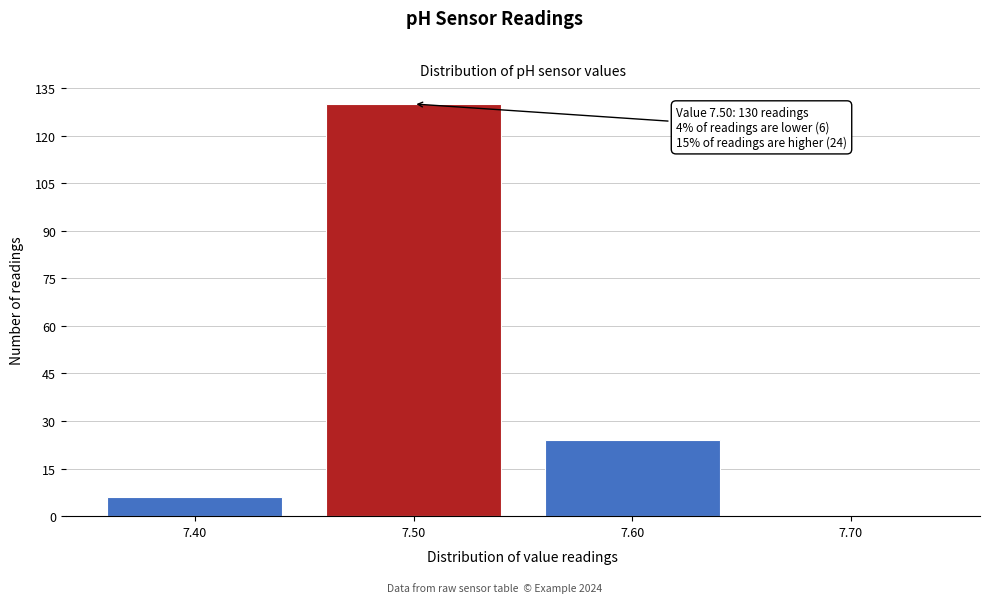

Which range on the x-axis has the tallest bar?

7.45 to 7.55